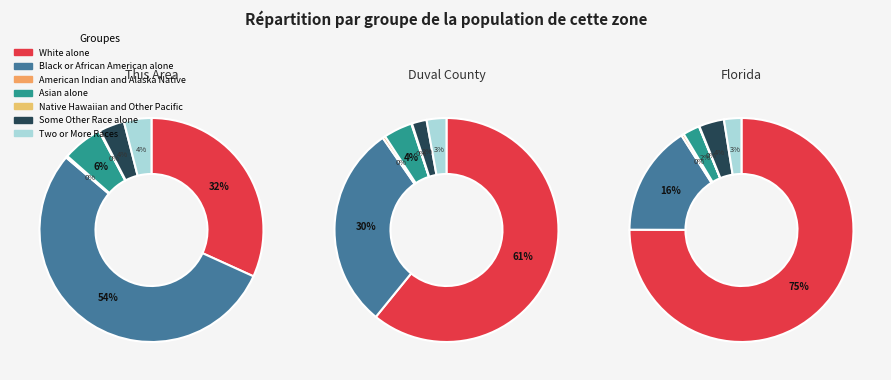

To the nearest percent, what is the difference between the Native Hawaiian and Other Pacific and Some Other Race alone slice percentages?

4%